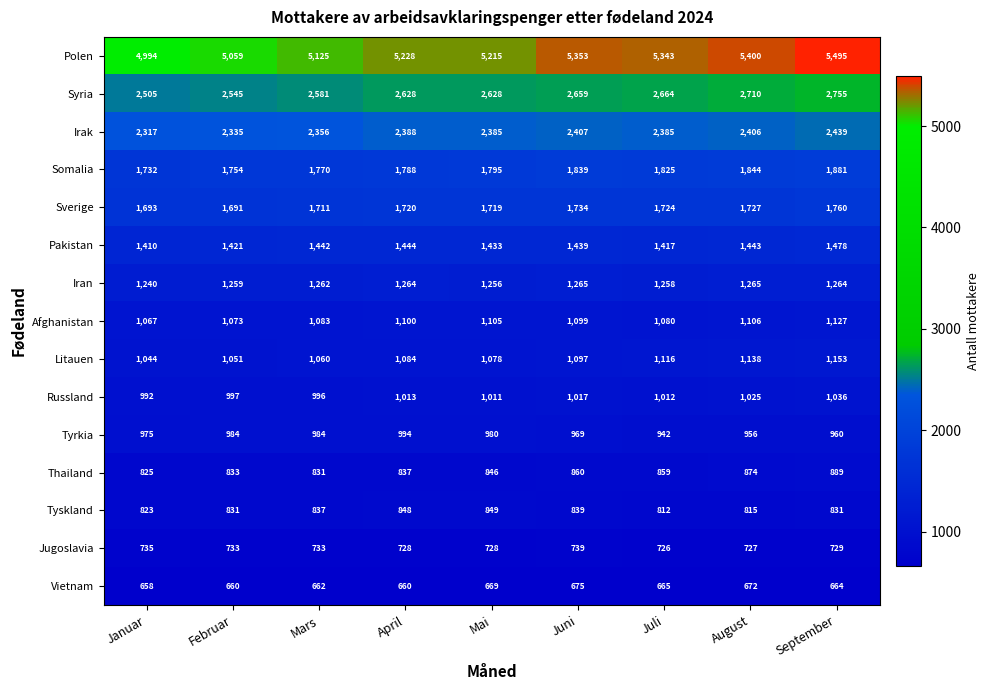

At which label does Pakistan reach its peak?

September